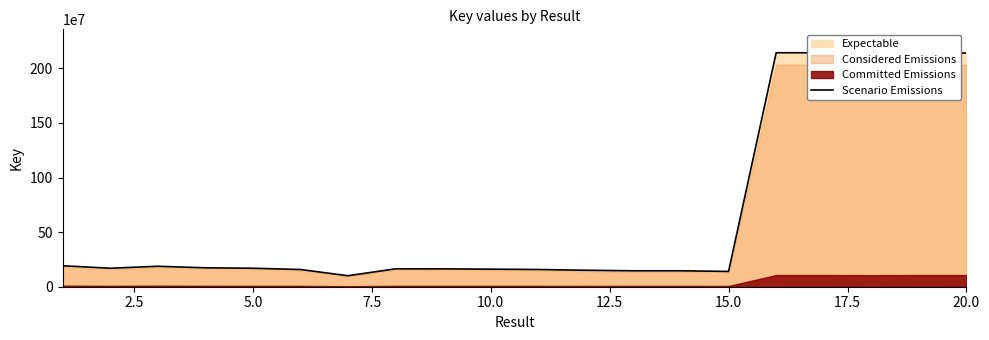

Which label corresponds to the smallest value in the chart?

15.0